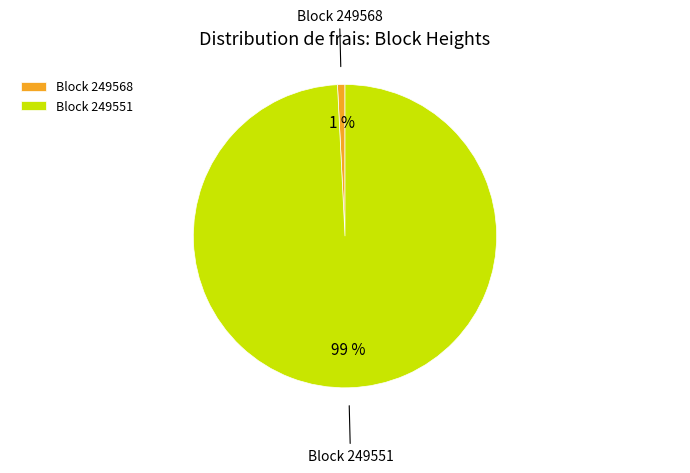

To the nearest percent, what percentage of the pie is Block 249568?

1%